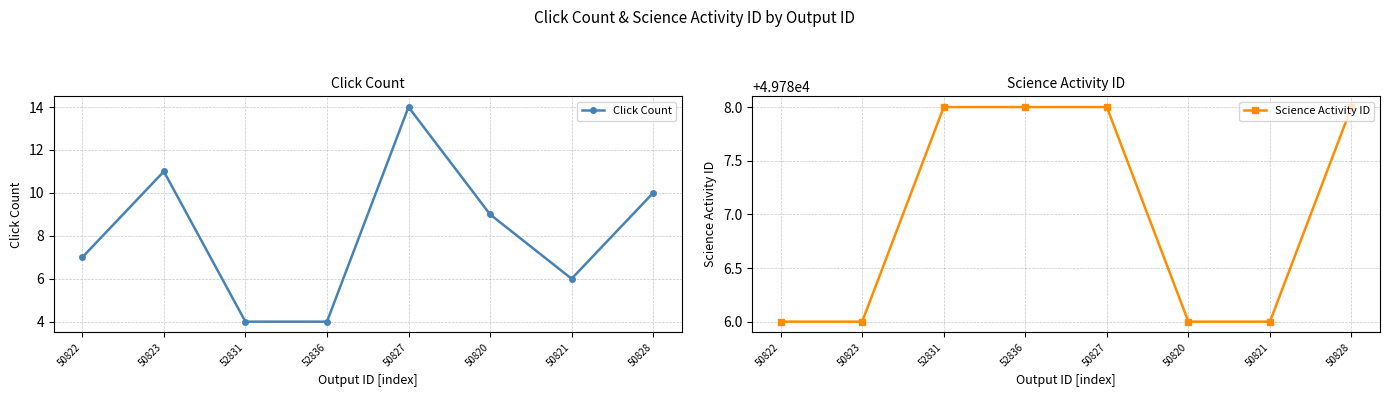

What is the label of the 4th point from the left?

52836